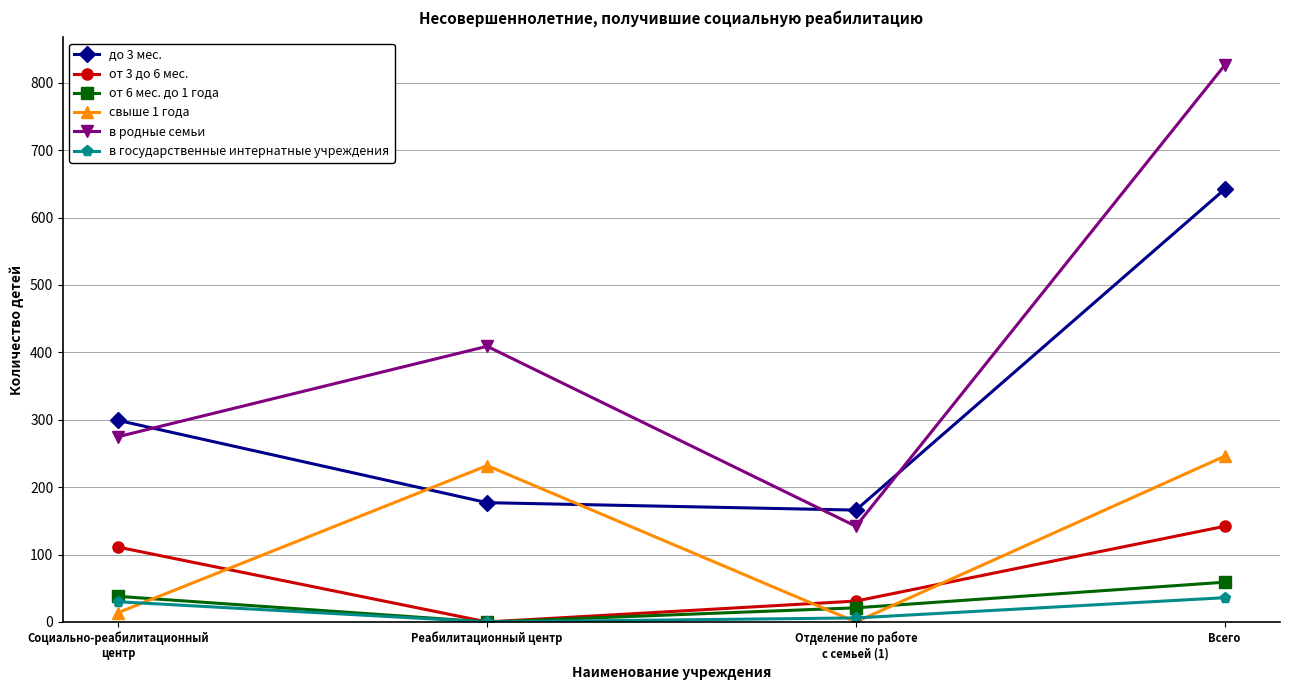

What is the total value across all series at Социально-реабилитационный
центр?

767